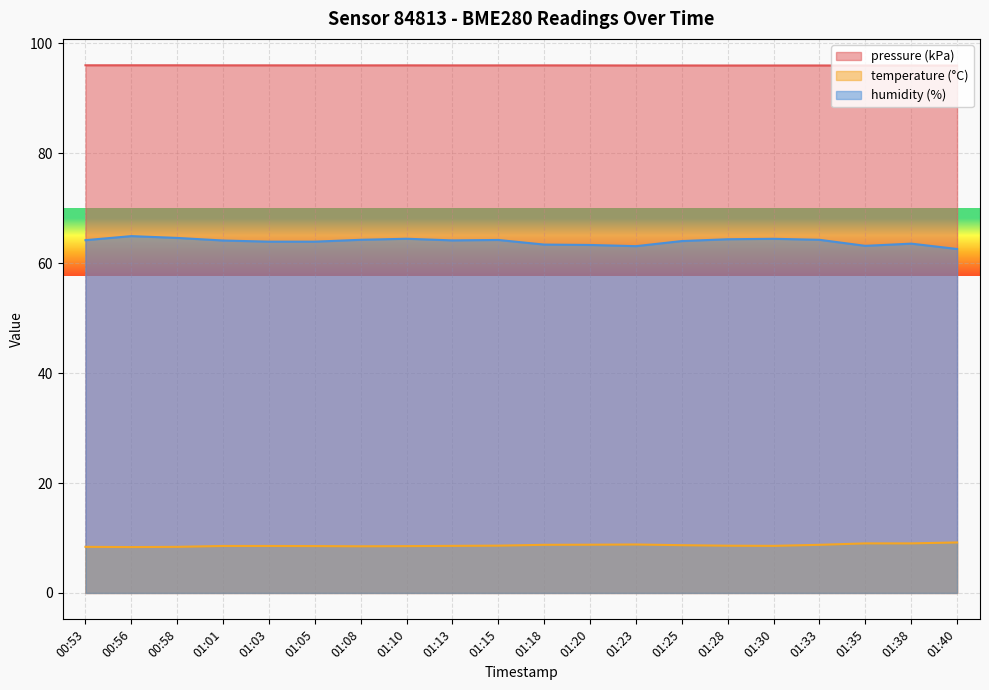

Rank the series by their maximum value, from highest to lowest.

pressure (kPa), humidity (%), temperature (°C)